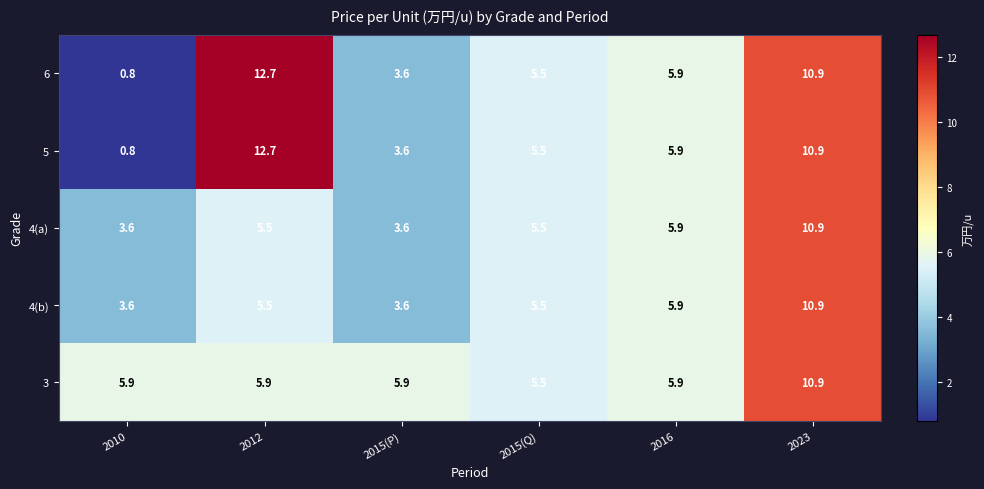

At which label is 6 closest to 6?

2016